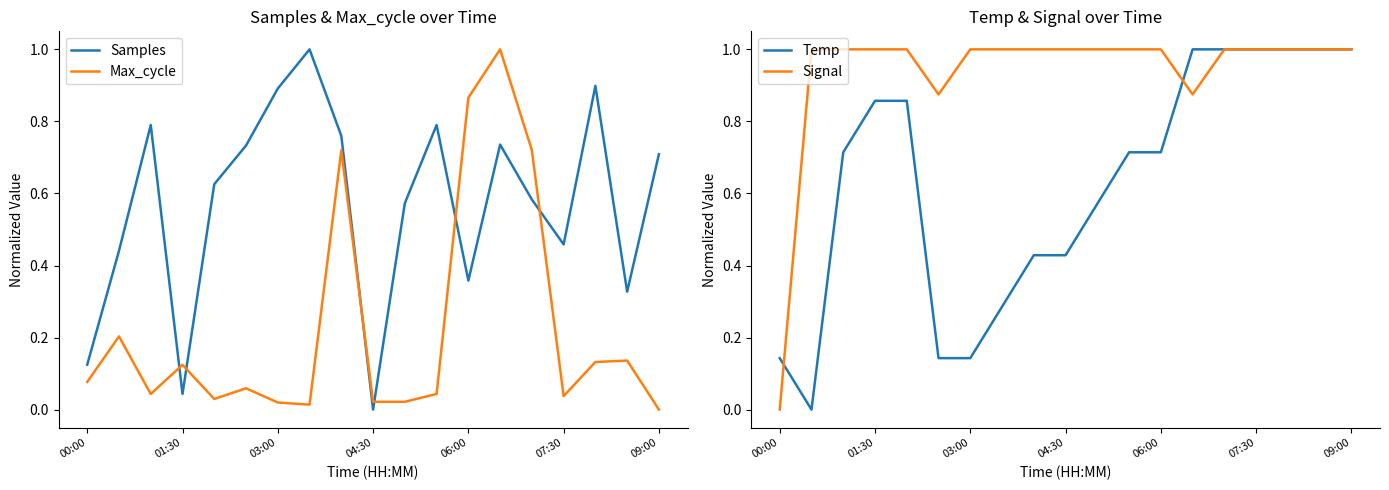

Does the chart display data point markers on the line(s)?

No